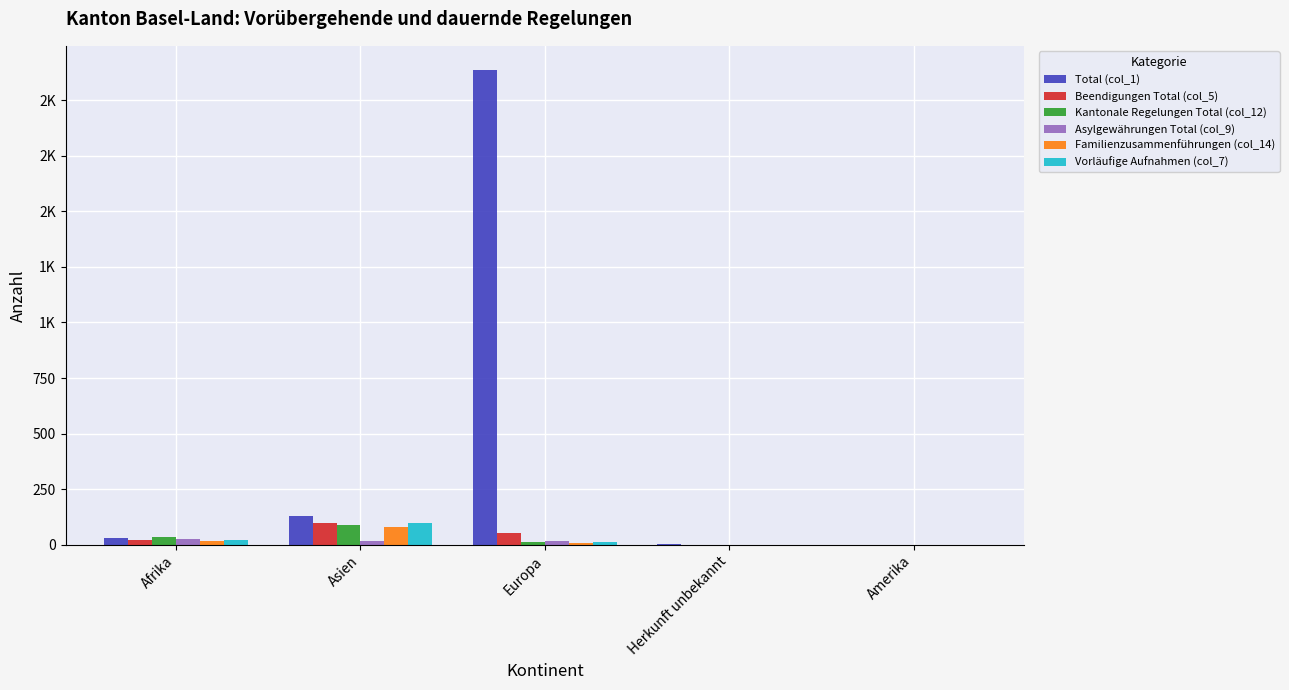

Does the chart contain stacked bars?

No